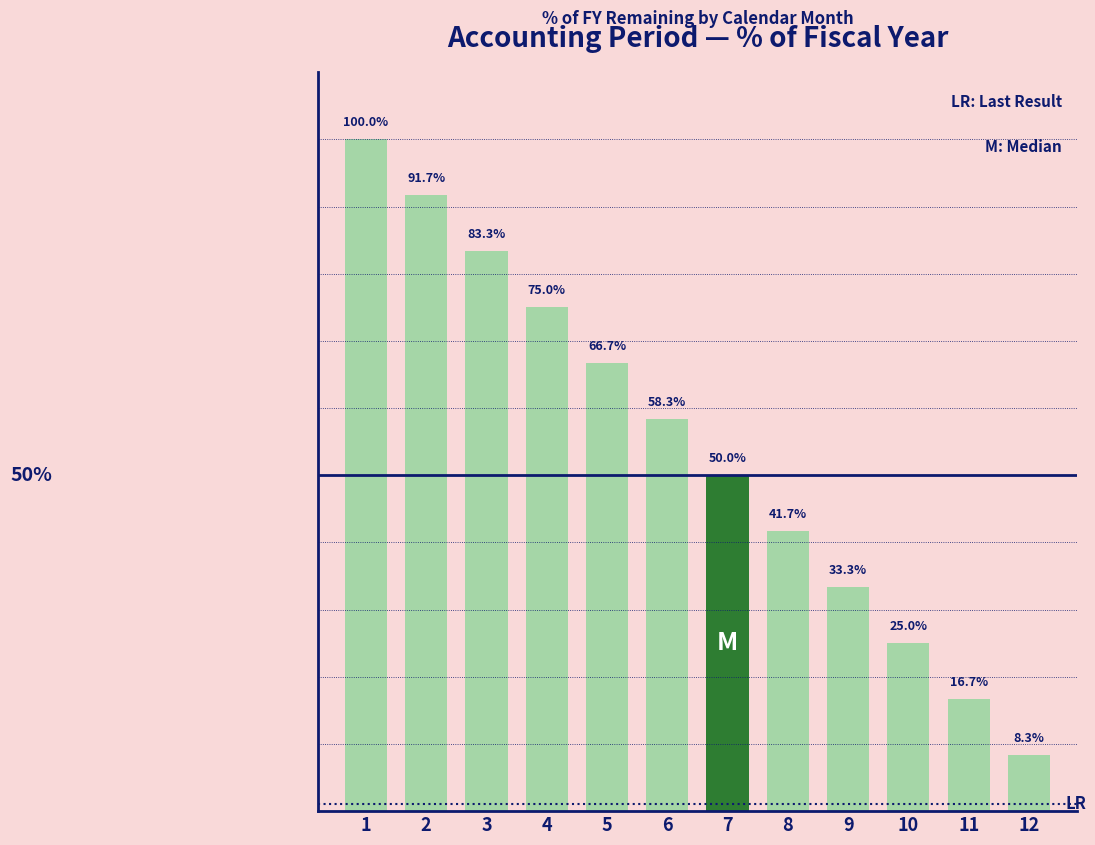

The chart shows a value of 0.2 at 7. True or false?

False